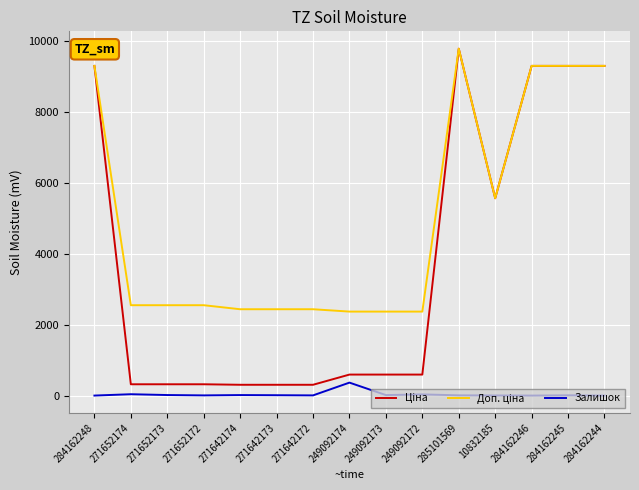

Is this an area chart (filled region under the line)?

No